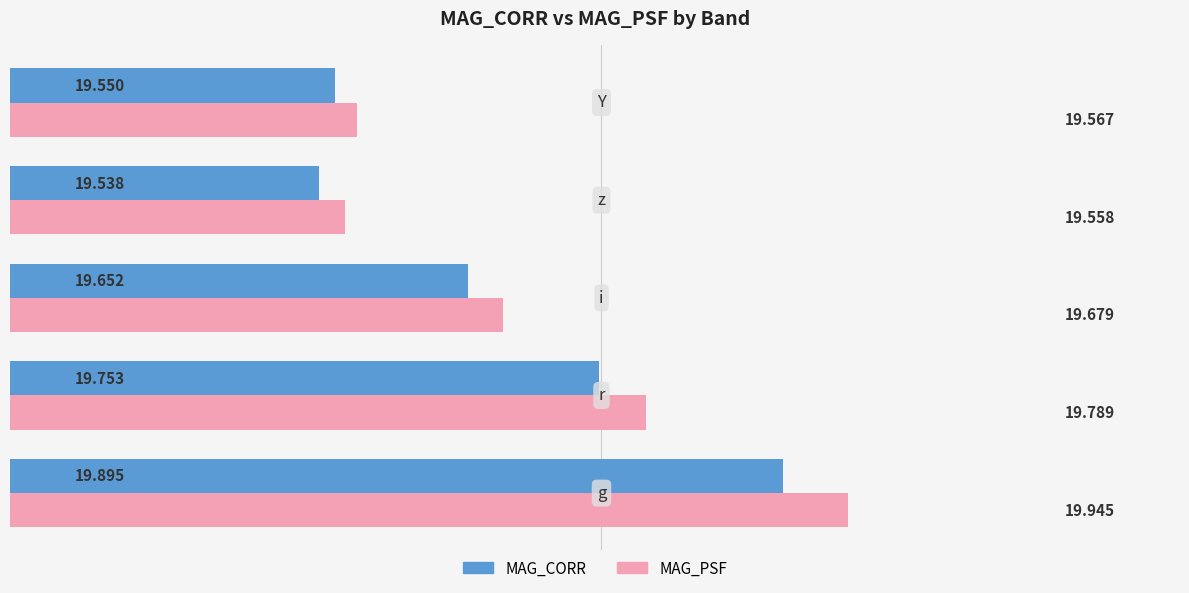

Rank the series by their maximum value, from highest to lowest.

MAG_PSF, MAG_CORR